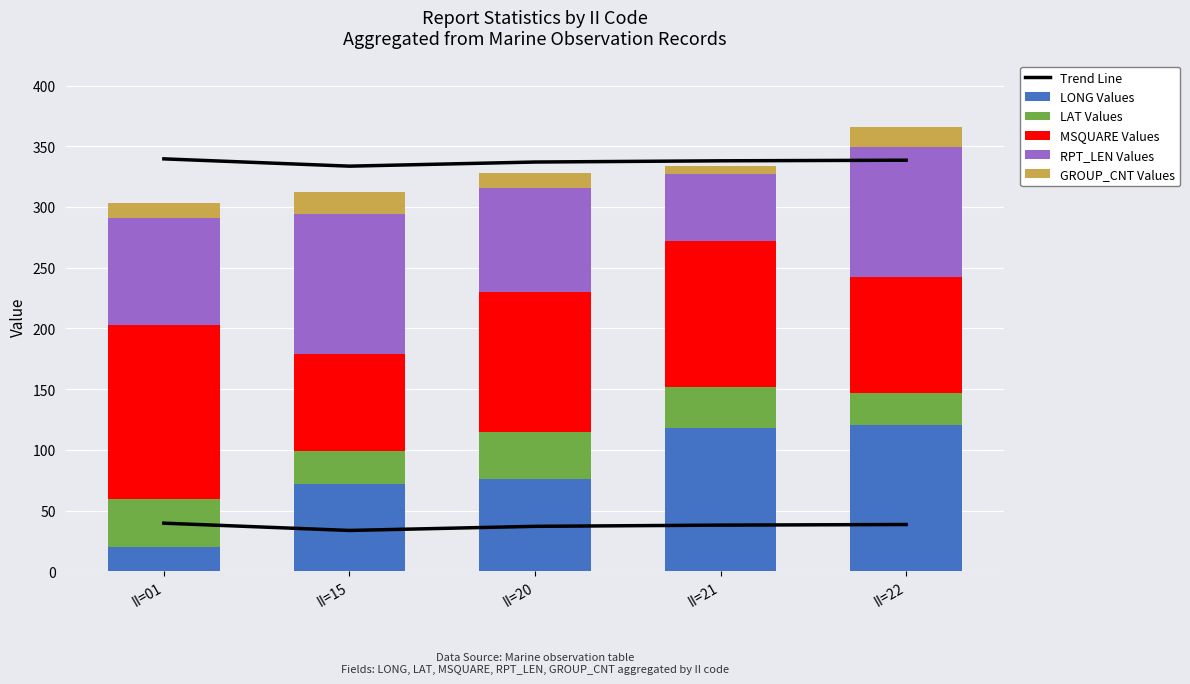

At II=21, list the series in order from largest to smallest.

MSQUARE Values, LONG Values, RPT_LEN Values, Trend Line, LAT Values, GROUP_CNT Values